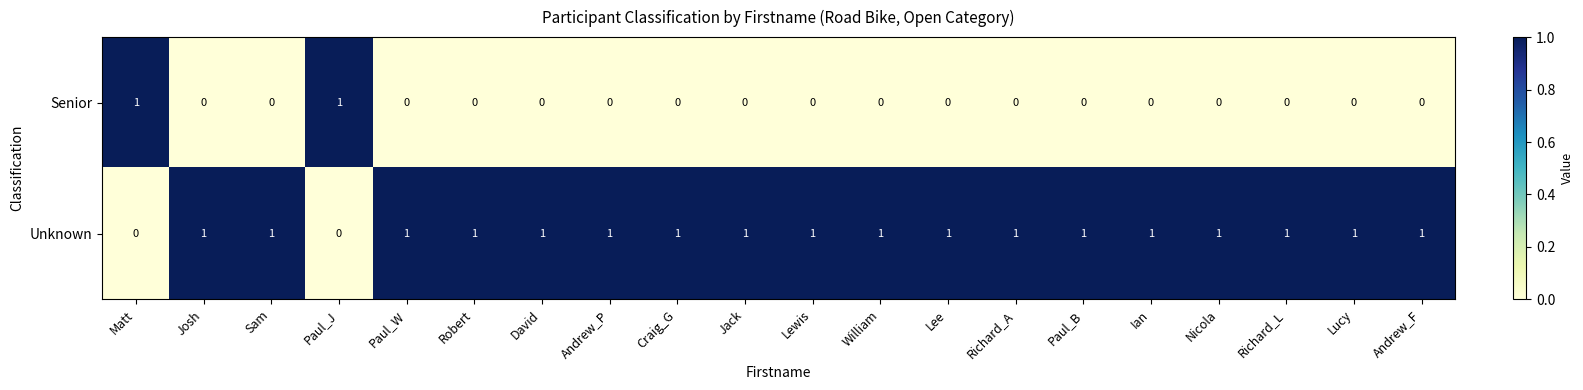

True or false: Unknown has a value of 2 at Craig_G.

False